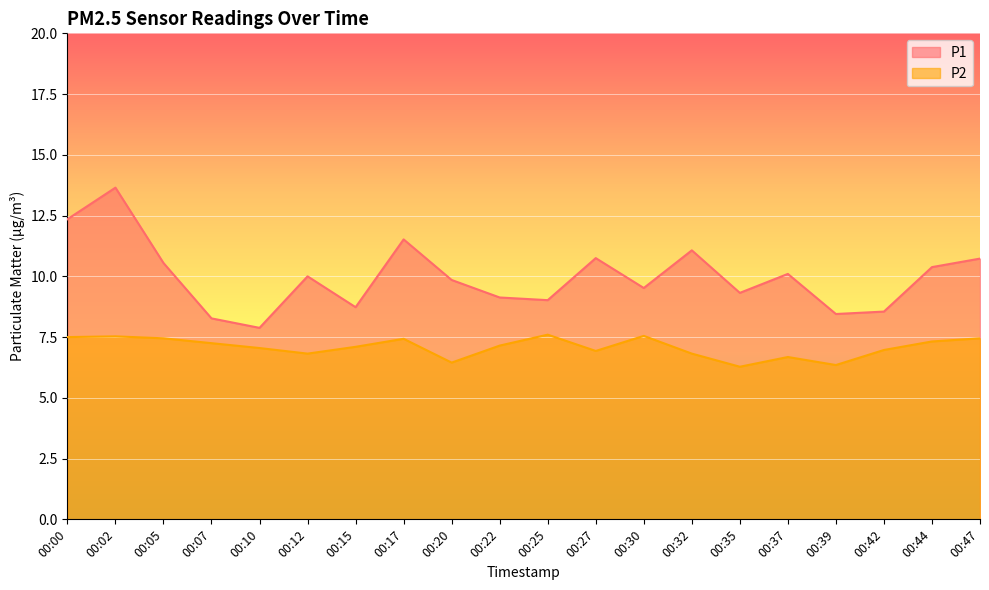

Which series changed the most between 00:02 and 00:44?

P1